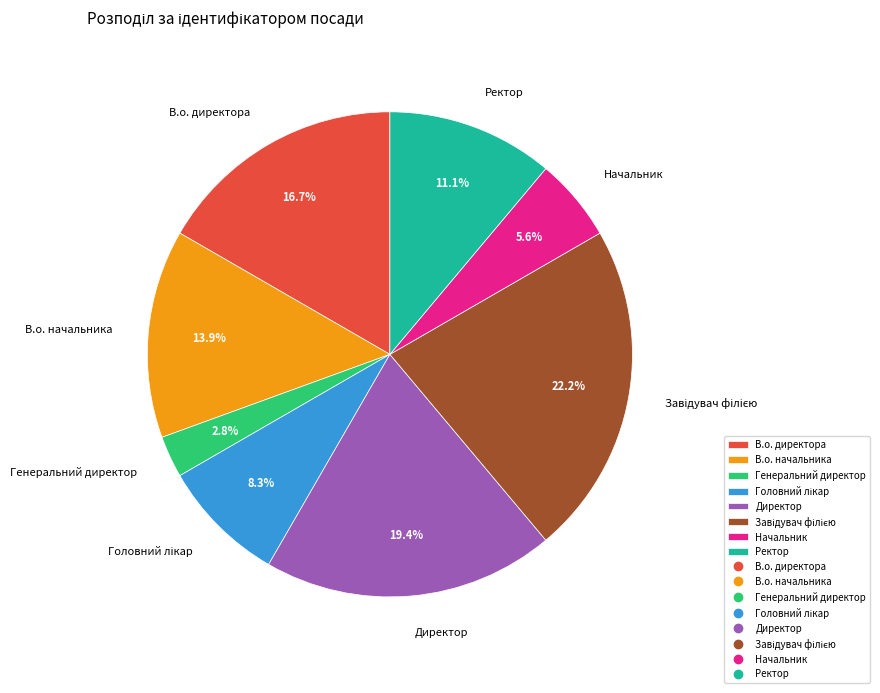

True or false: Ректор accounts for 11% of the total.

True